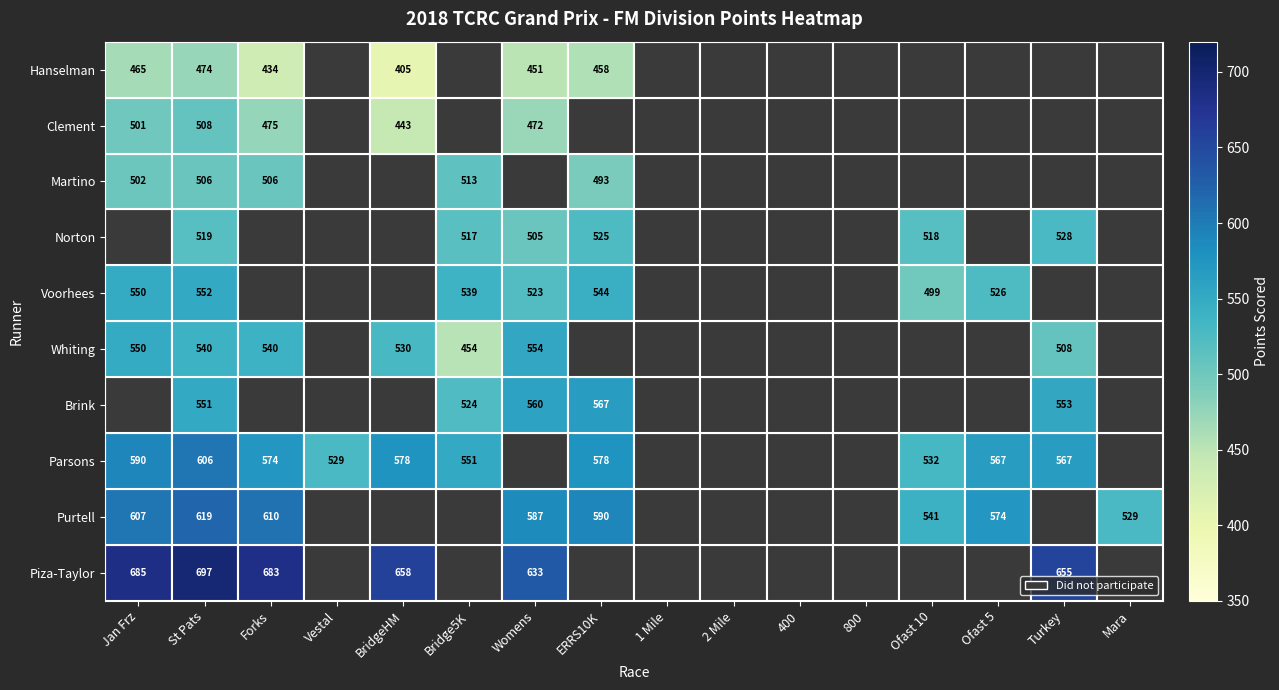

What is the difference between the Voorhees values at Ofast 5 and Bridge5K?

13